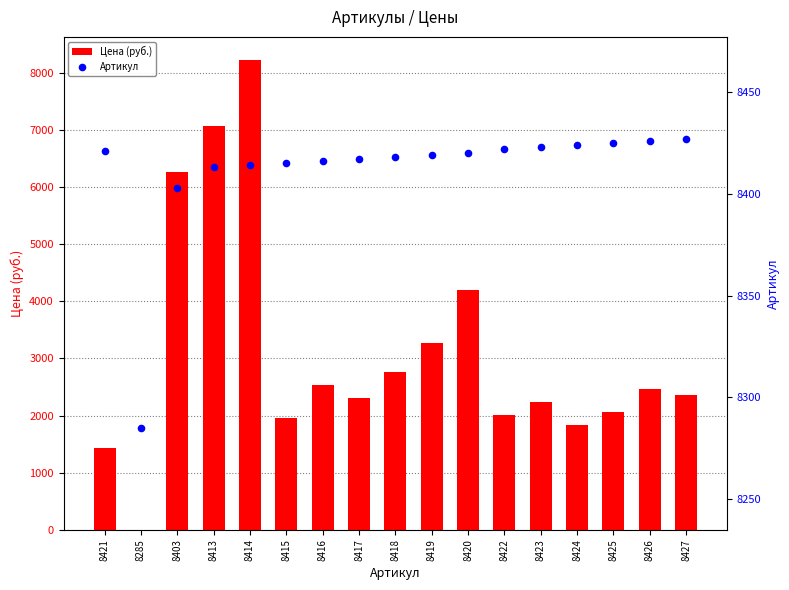

At which category is the sum across all series the highest?

8414